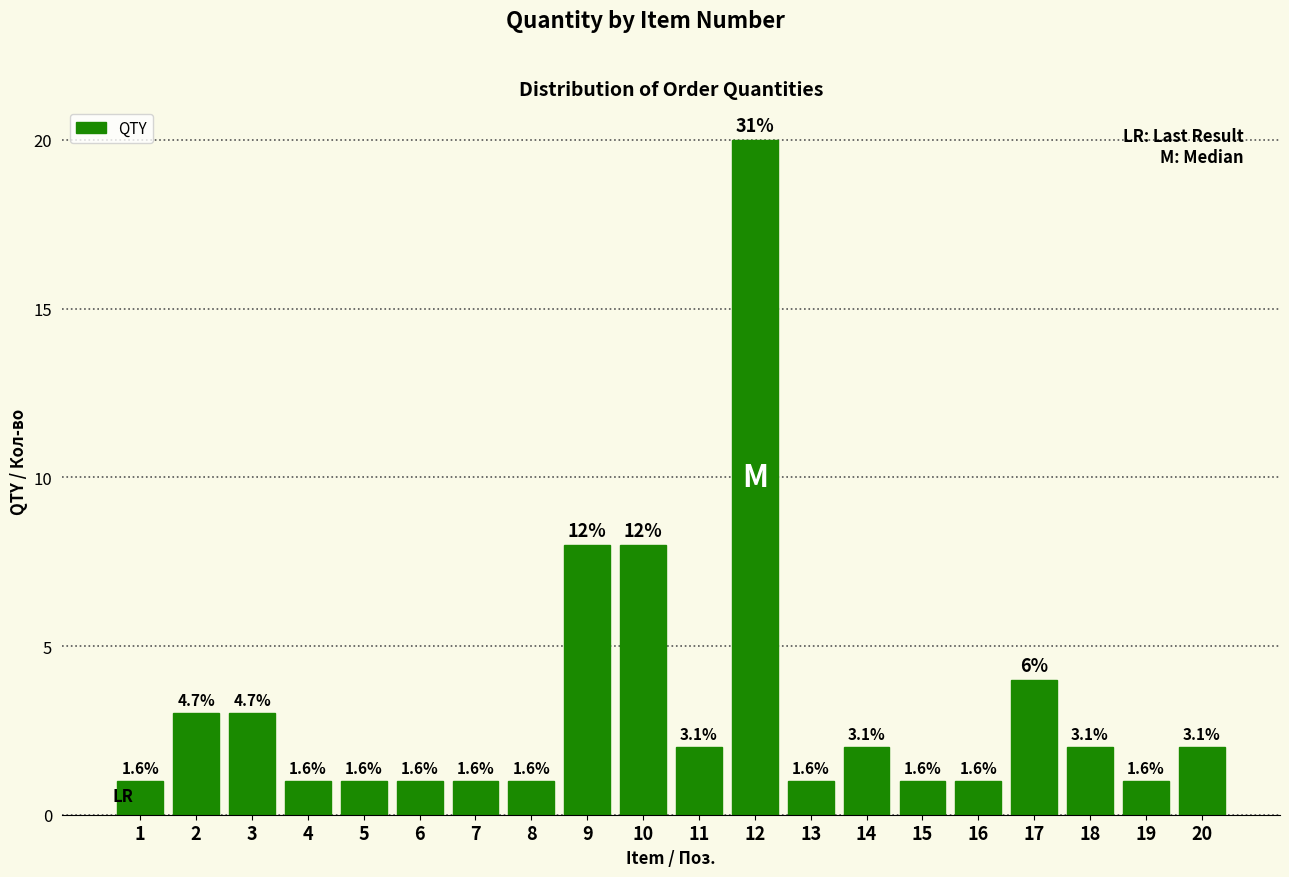

What is the minimum value shown in the chart?

1